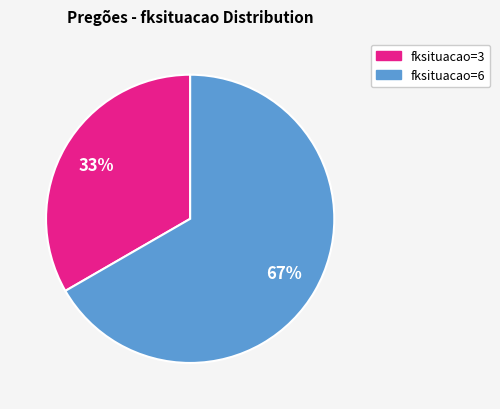

Which slice is the smallest?

fksituacao=3